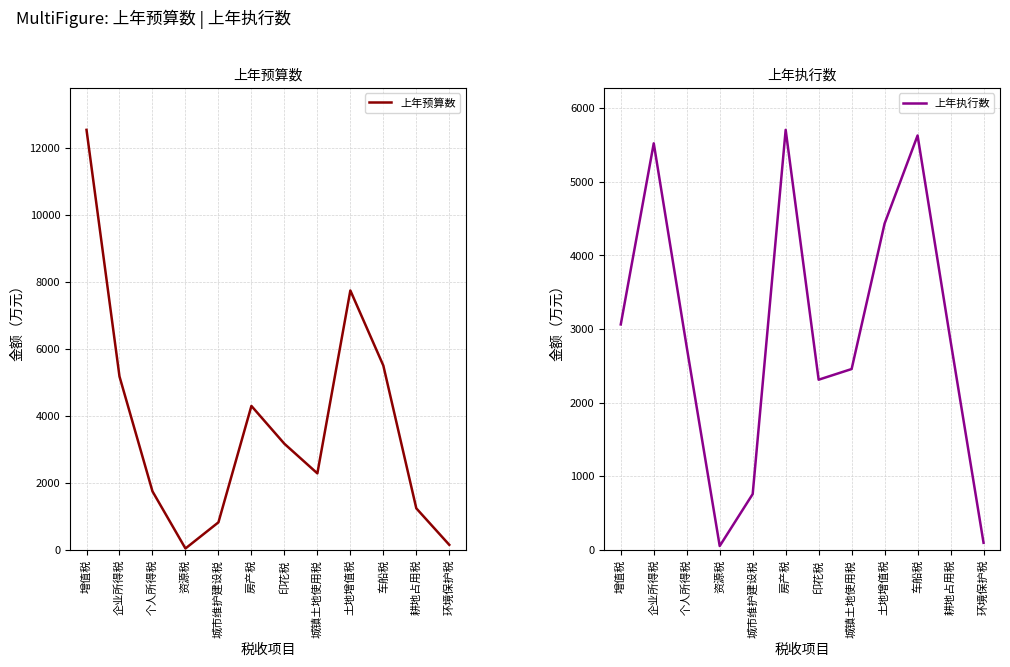

Is this an area chart (filled region under the line)?

No